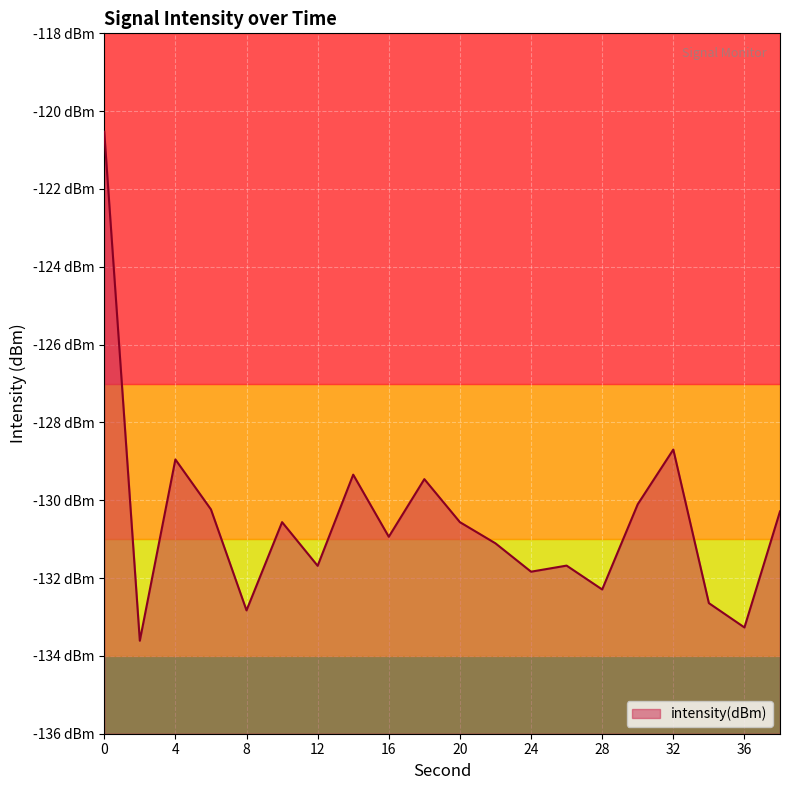

Where is the data nearest to the value -127?

32